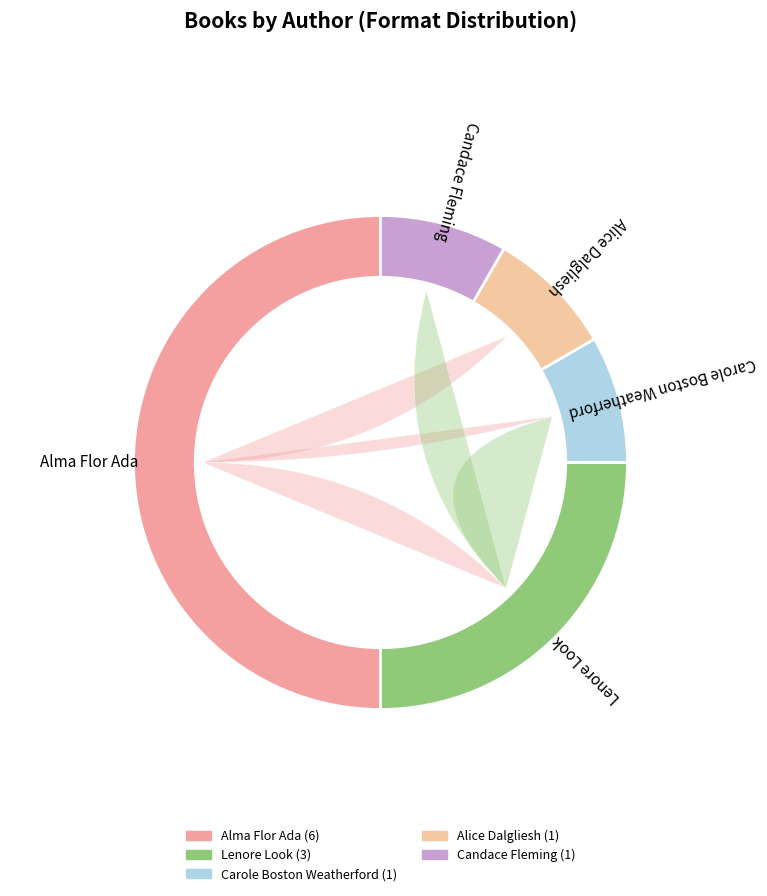

Rank the categories by value from lowest to highest.

Carole Boston Weatherford, Alice Dalgliesh, Candace Fleming, Lenore Look, Alma Flor Ada